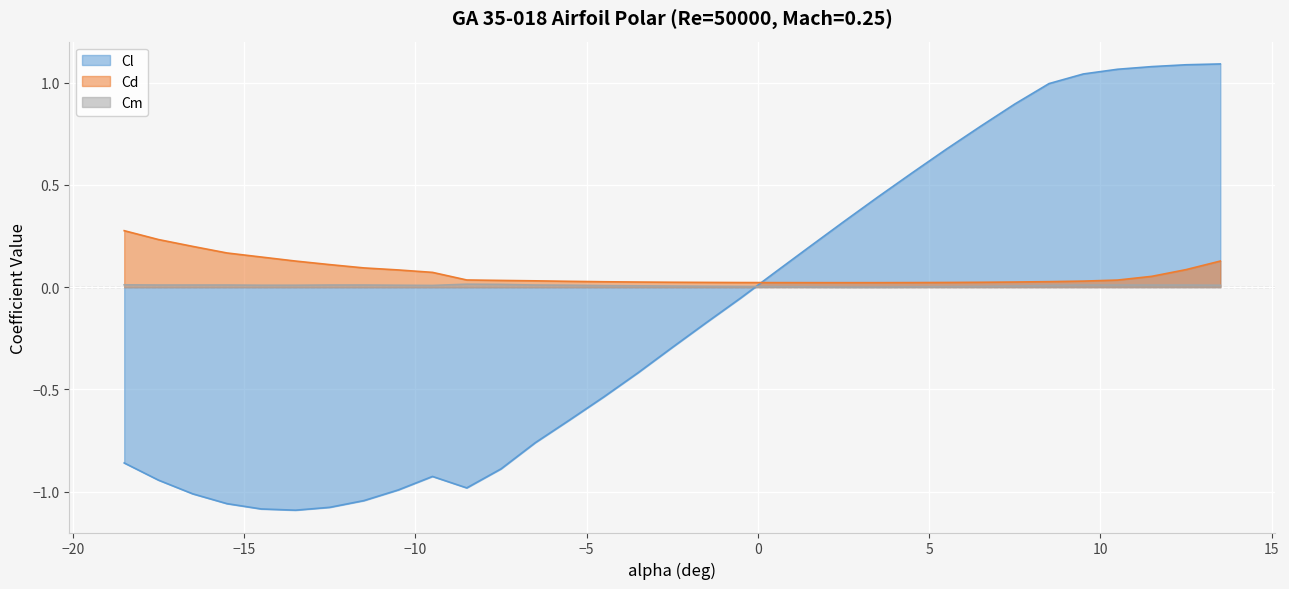

What is the spread (max minus min) of values at 8.5?

1.0